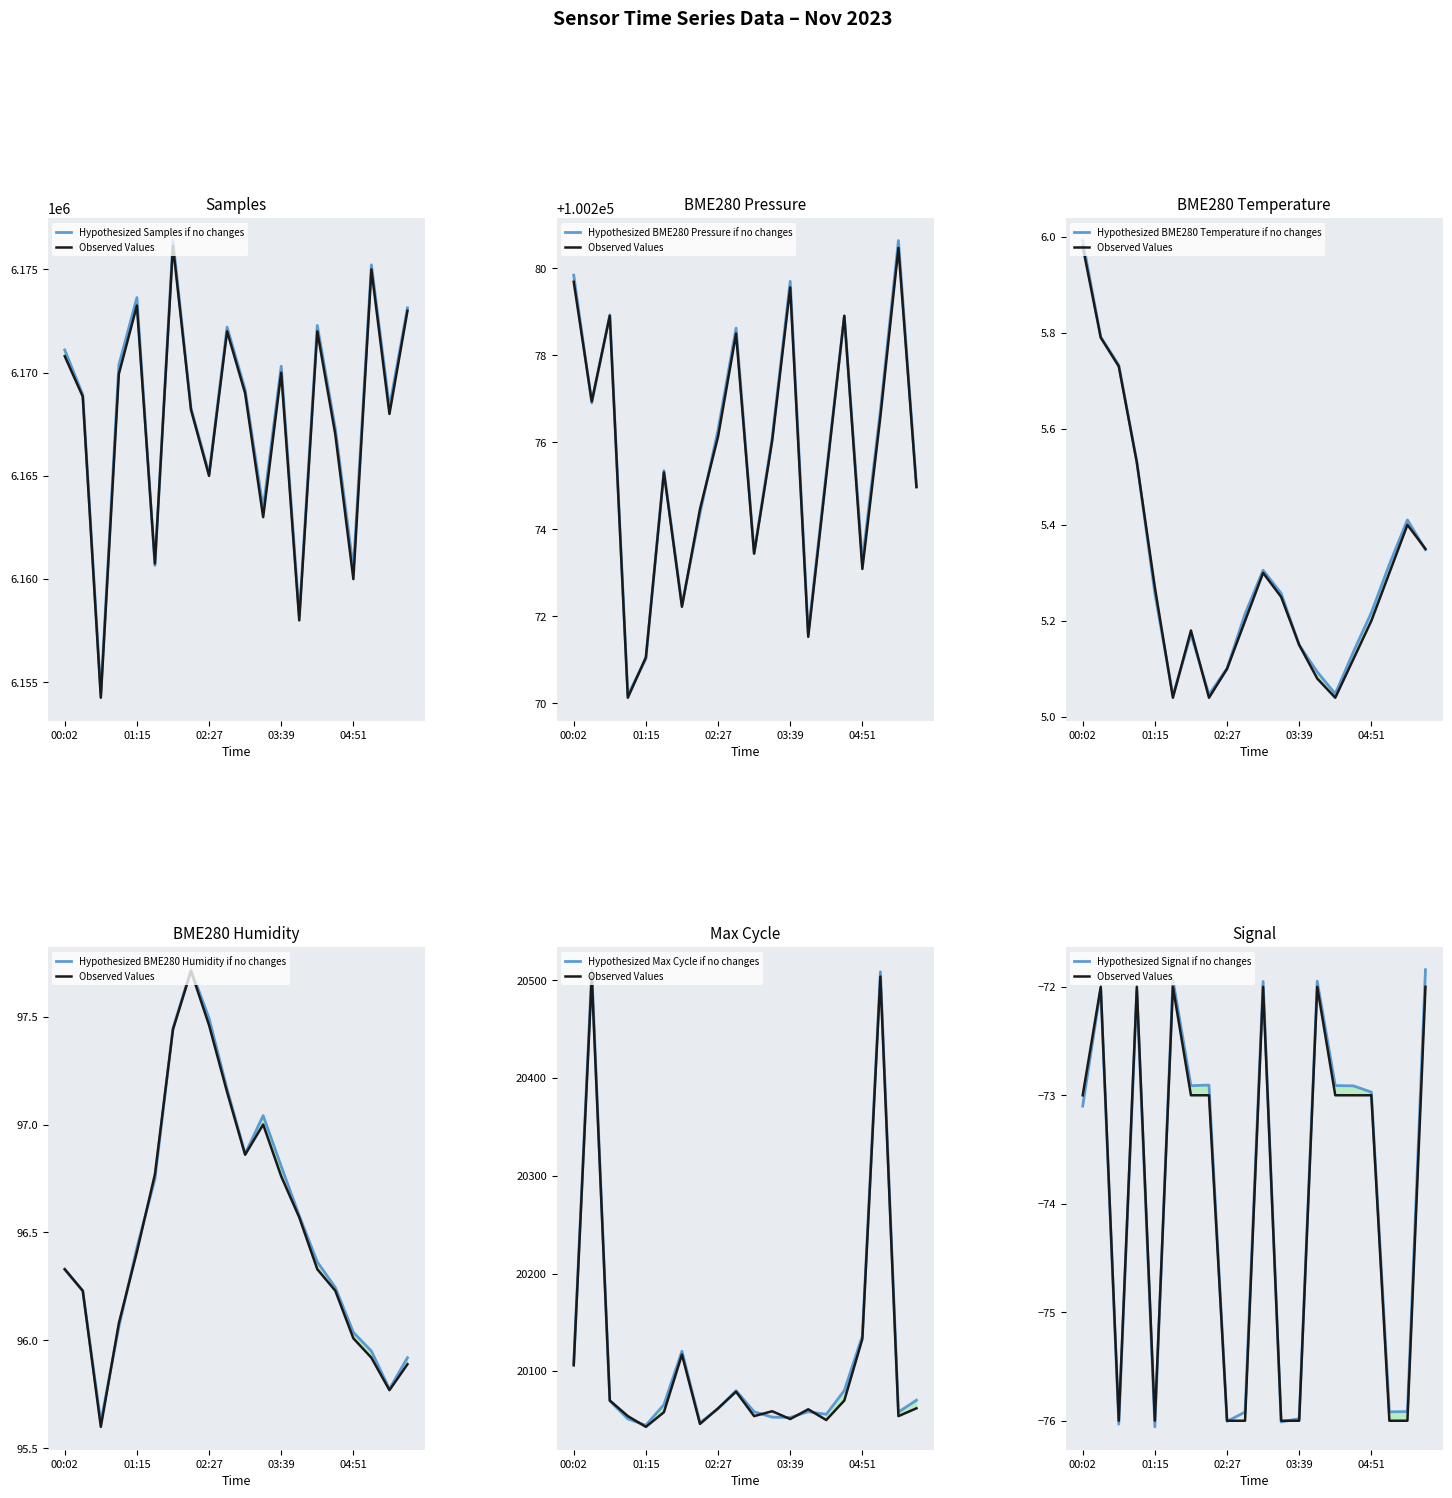

Rank the series at 02:27 from highest to lowest value.

Samples, BME280_pressure, Max_cycle, BME280_humidity, BME280_temperature, Signal